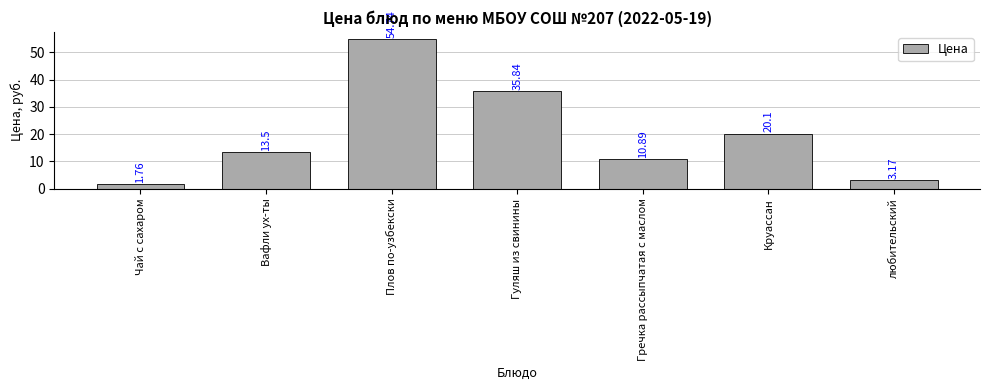

How many values exceed 13?

4